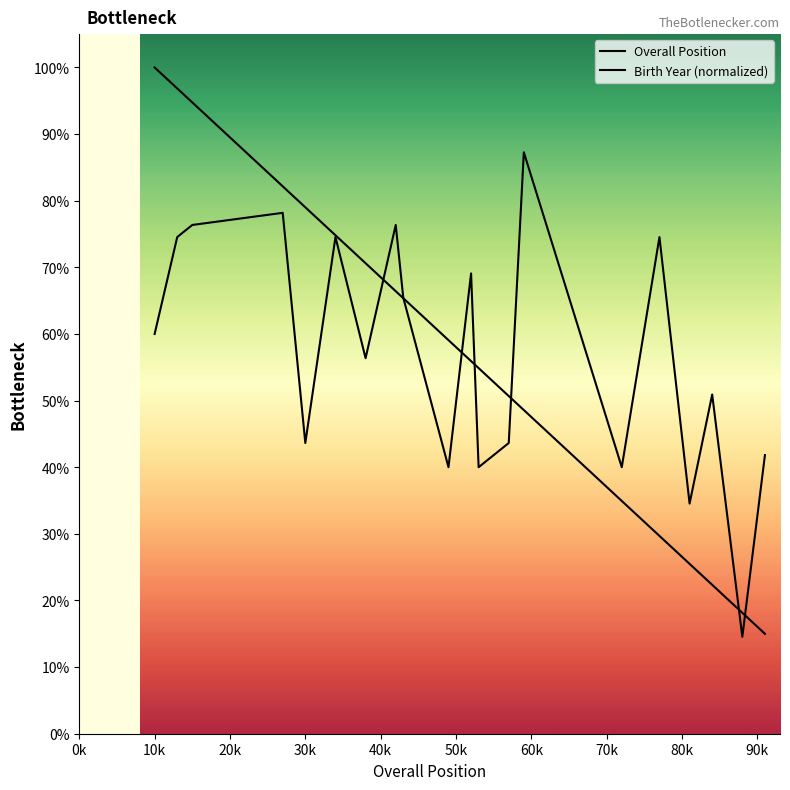

Where does the Overall Position series first go above 59?

10k